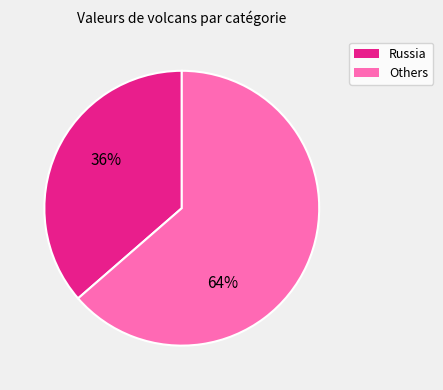

To the nearest percent, what is the average slice percentage?

50%